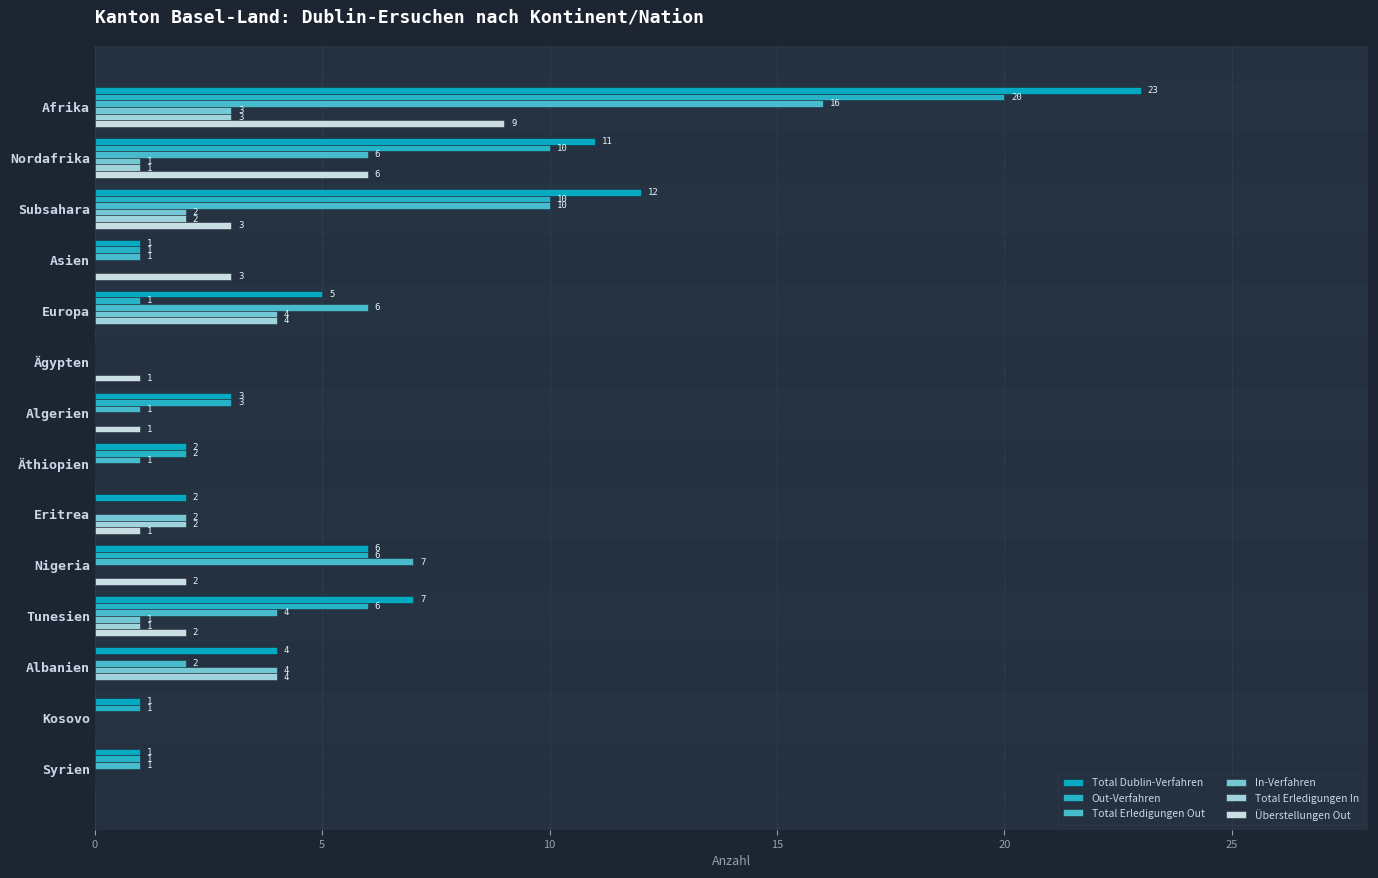

How many distinct data groups are displayed?

6